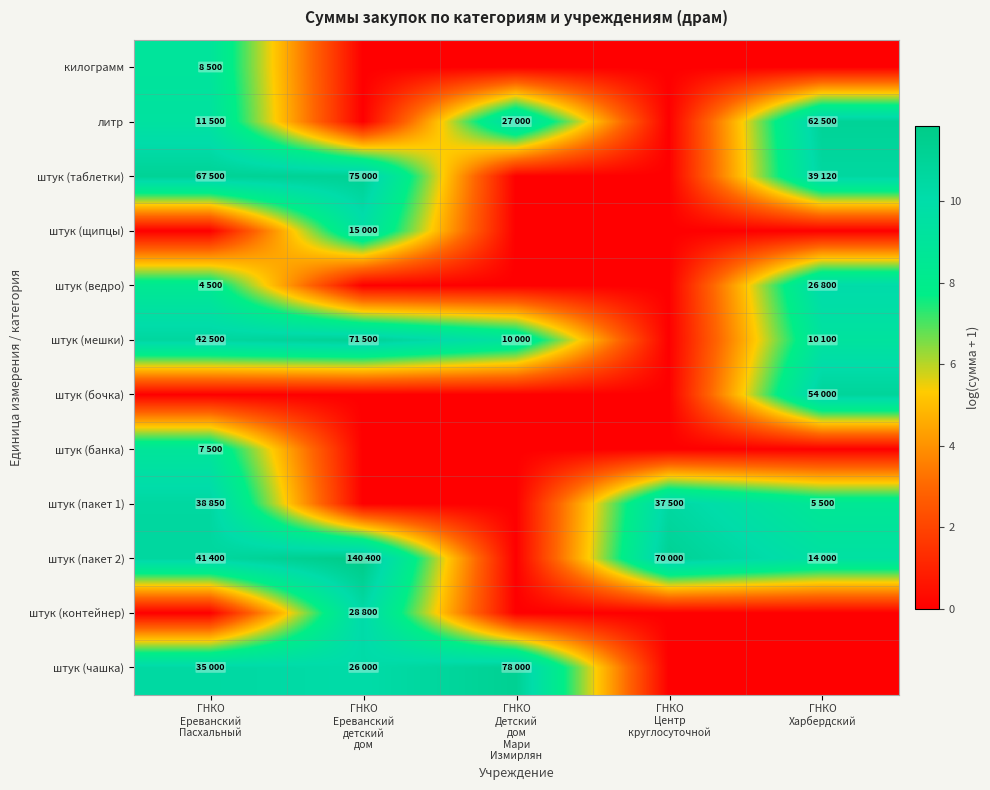

At which category is the sum across all series the highest?

ГНКО
Ереванский
Пасхальный